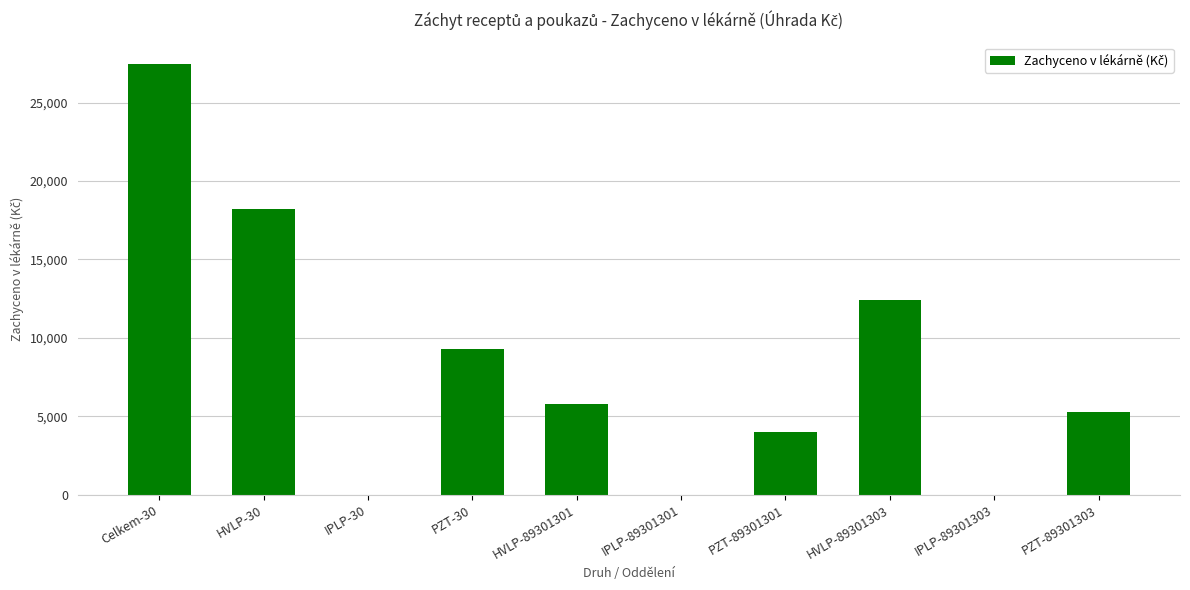

What is the sum of the values at PZT-89301303 and IPLP-89301301?

5260.0